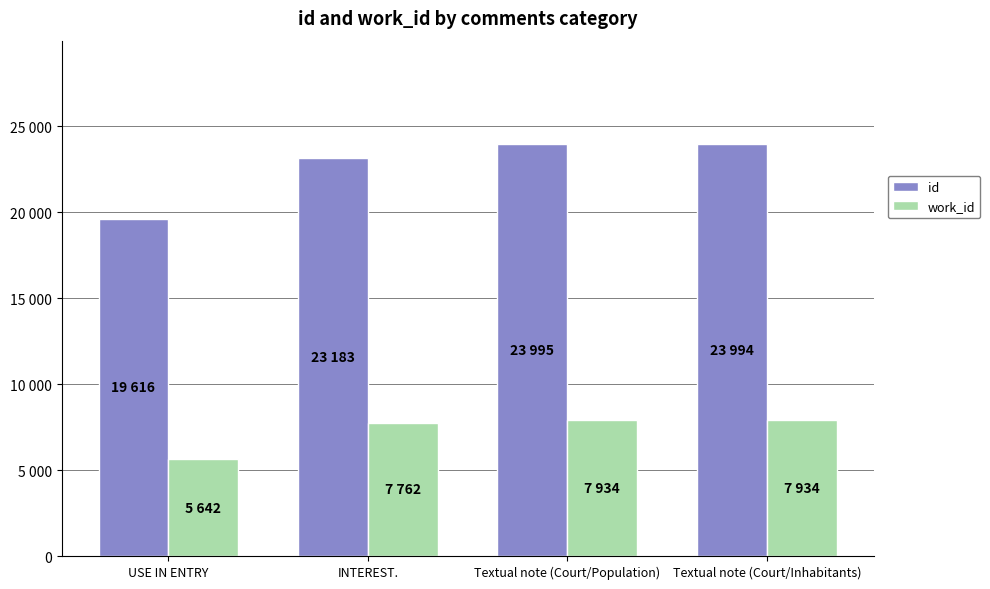

Rank the series by their maximum value, from highest to lowest.

id, work_id